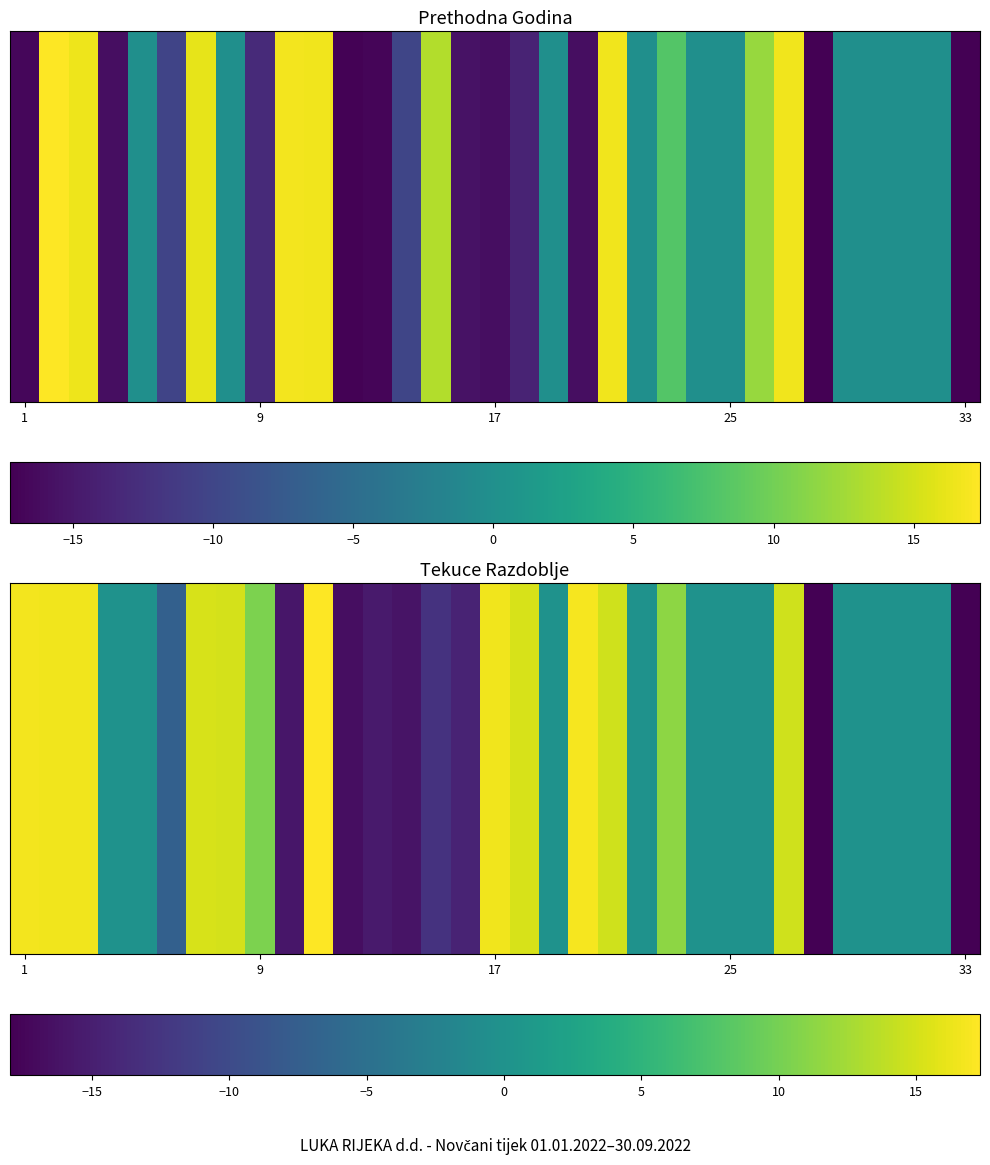

Between 6 and 14, which is larger?

6